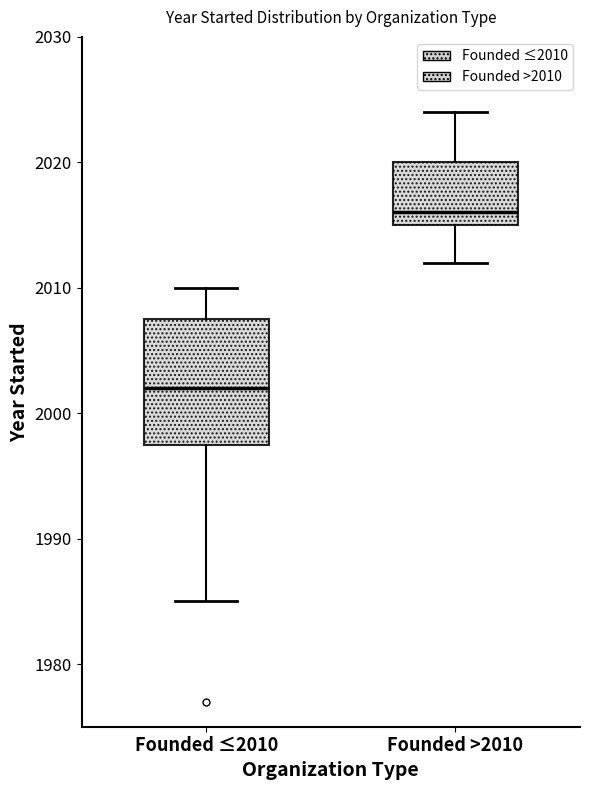

Comparing the boxes themselves (not the whiskers), which one is the tallest?

Founded ≤2010